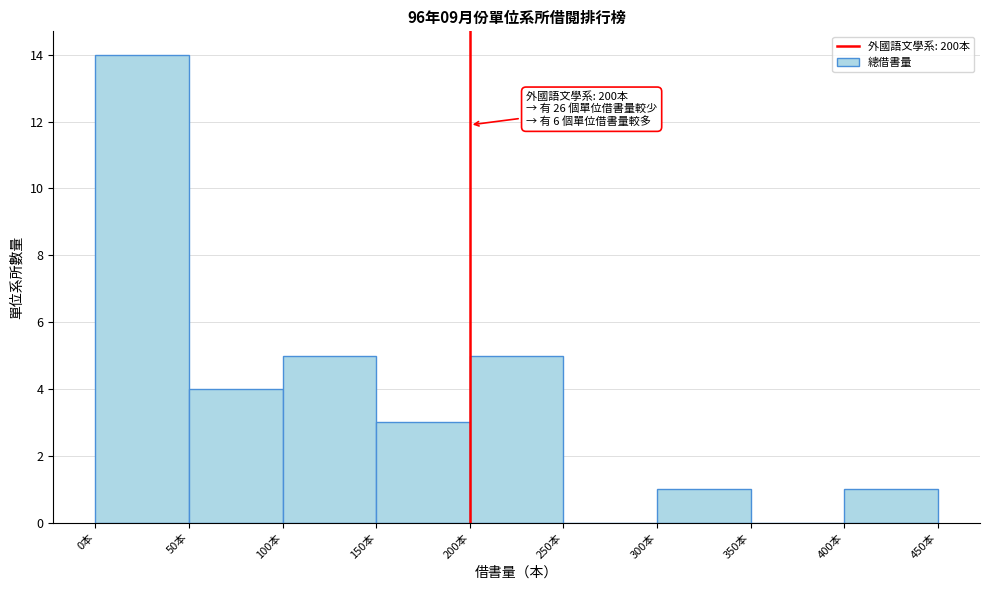

Over which range of the x-axis is the bar tallest?

0 to 50